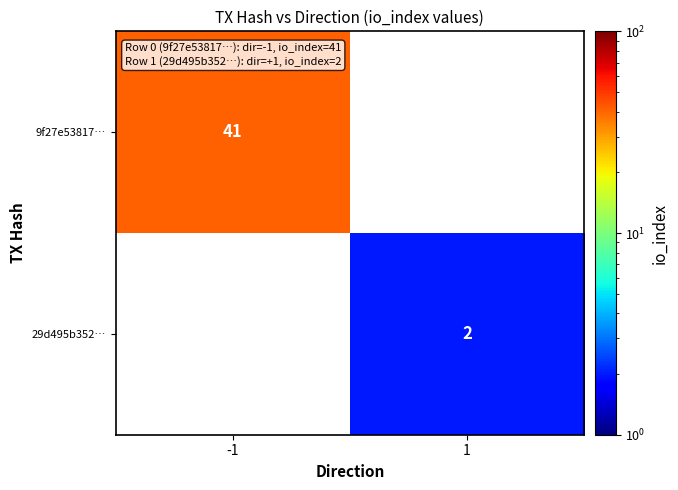

Which category has the lowest value across all series?

1